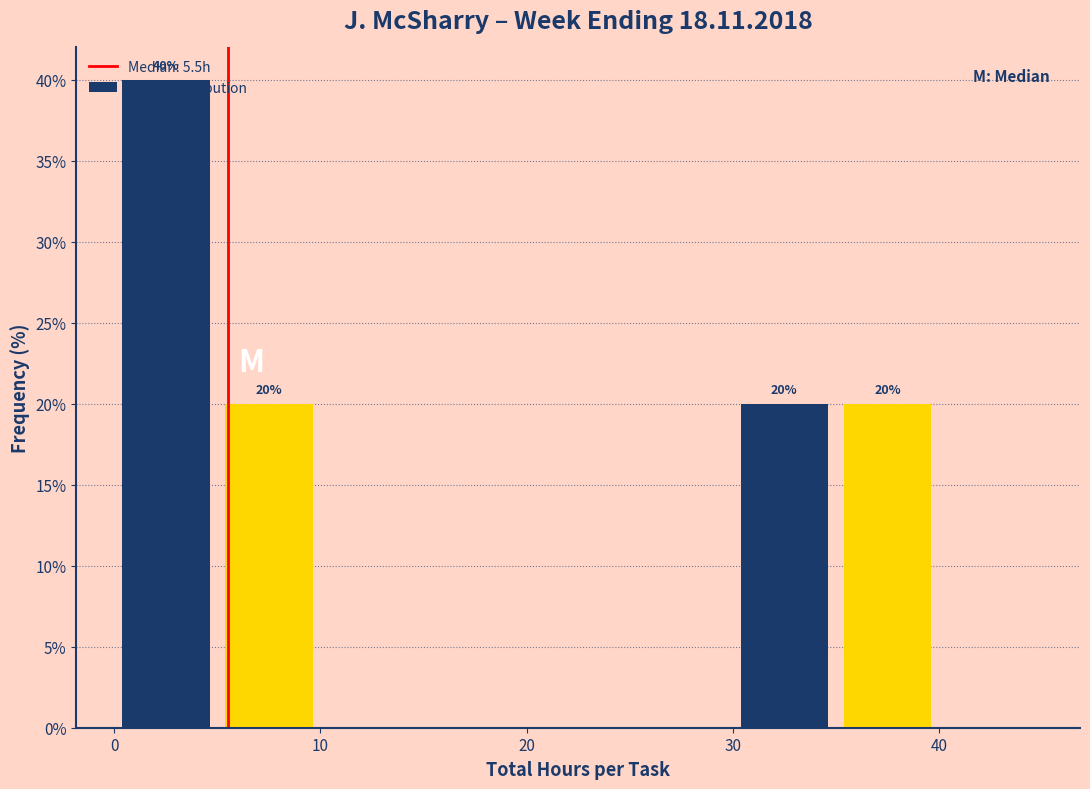

Which range on the x-axis has the tallest bar?

0 to 5